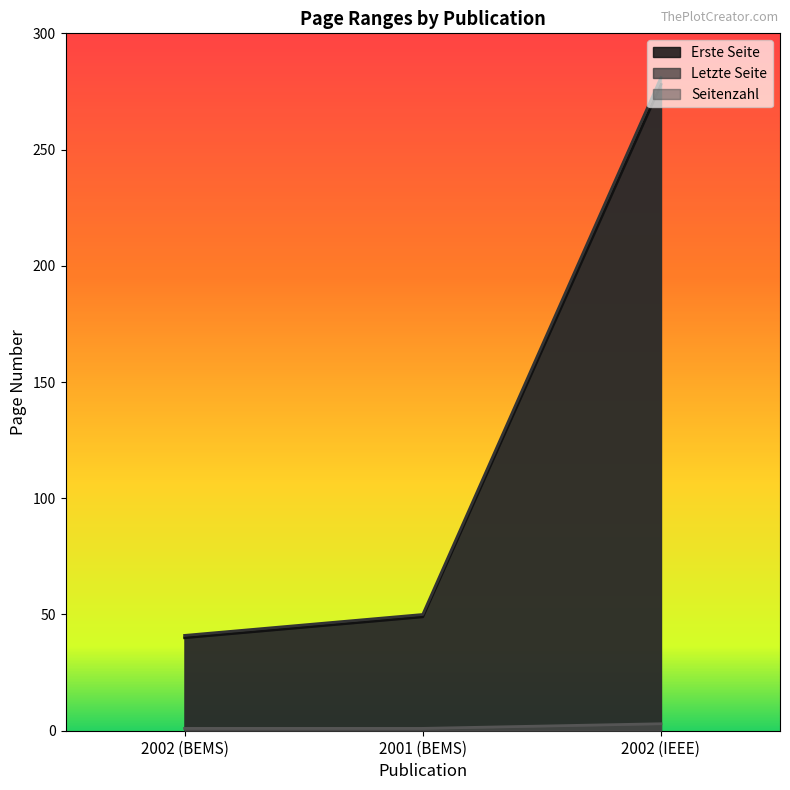

Which series has the largest range (max minus min)?

Letzte Seite